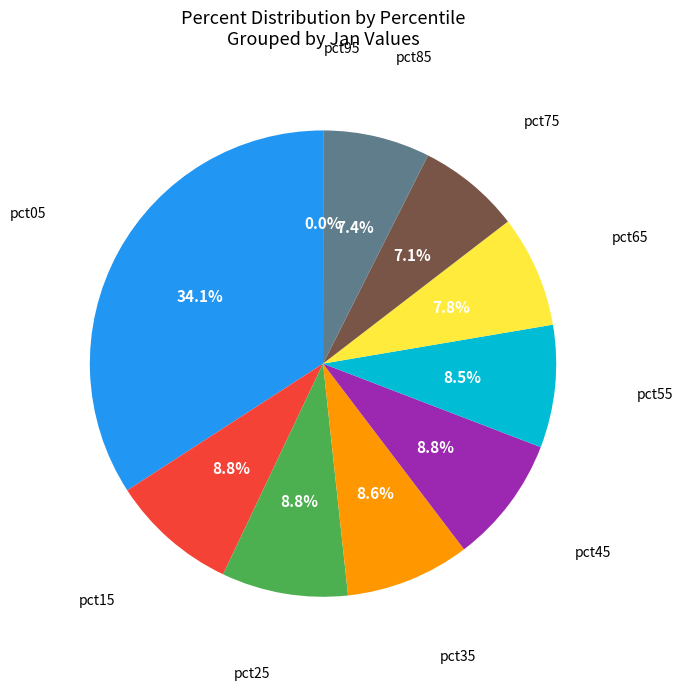

Is there any slice that represents more than half of the pie?

No